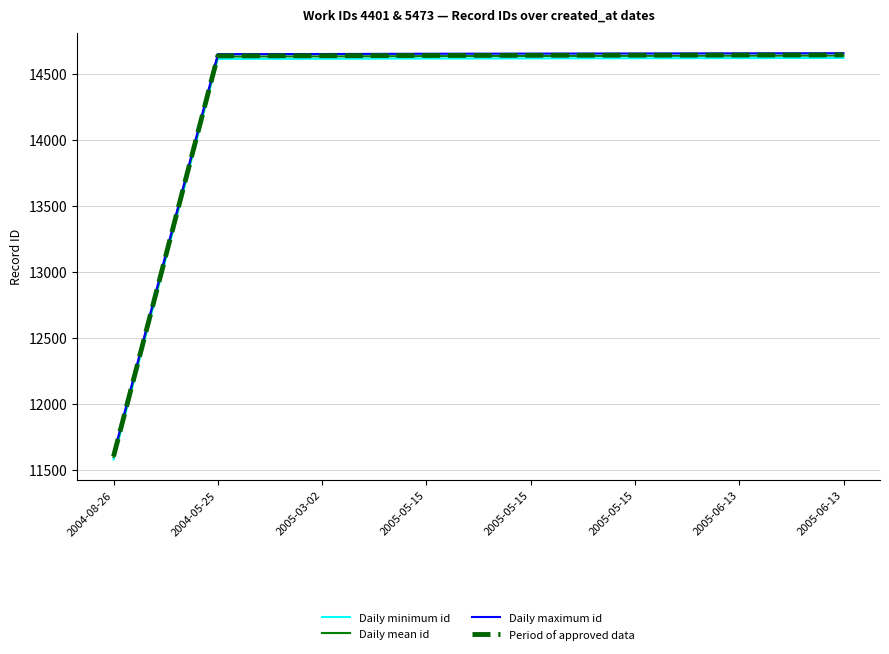

The value of Period of approved data at 2004-08-26 is 7972. True or false?

False